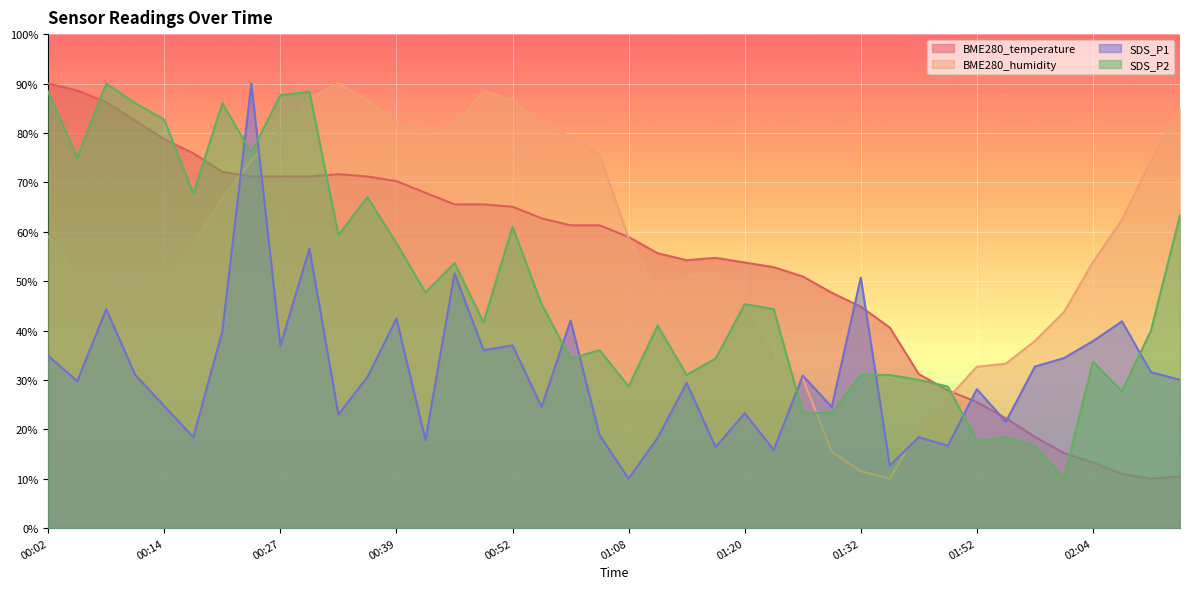

How many interior local peaks does the BME280_humidity series have?

3